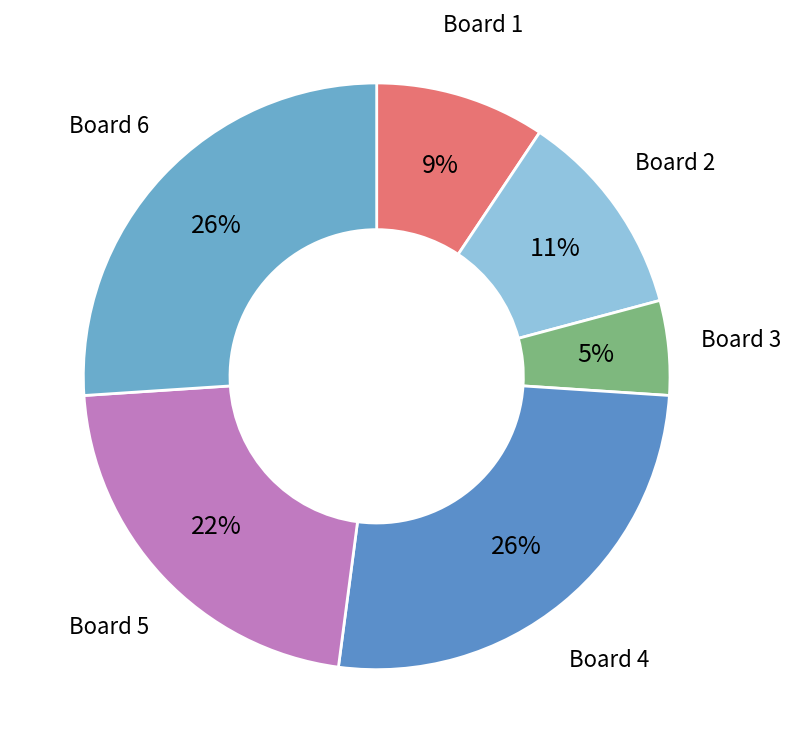

What percentage is the Board 3 slice, to the nearest percent?

5%